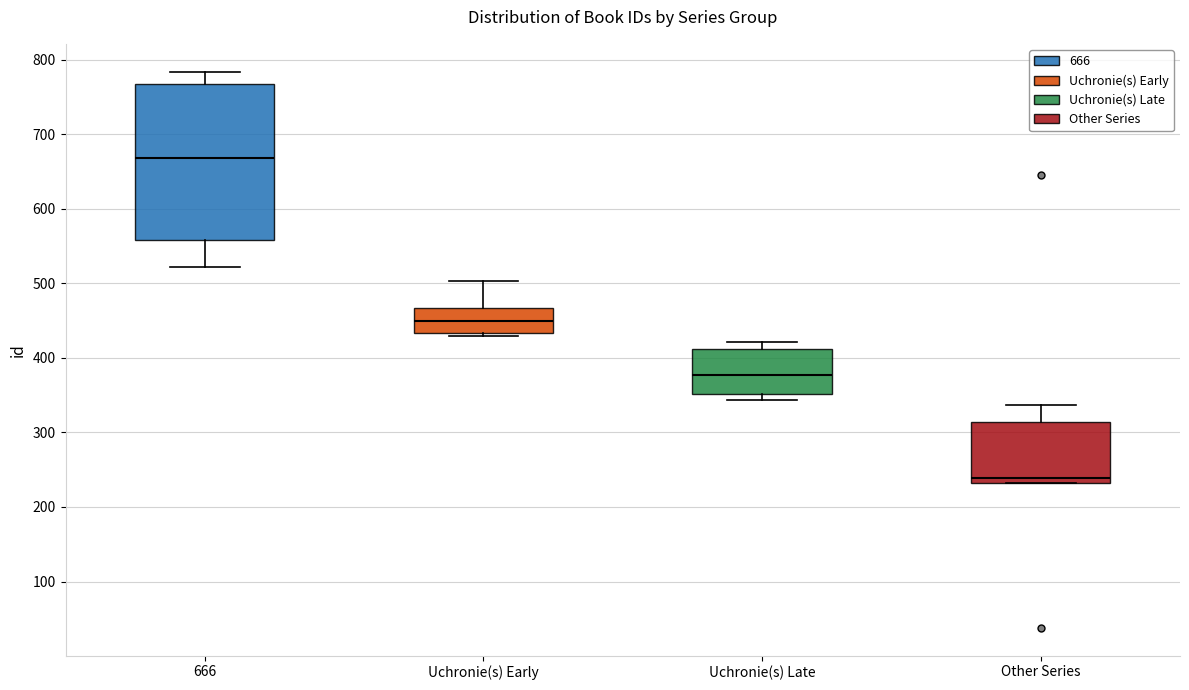

Where does the upper whisker of the box for Other Series end on the y-axis? The values are not printed on the chart, so give them approximately, as read against the axis.

340